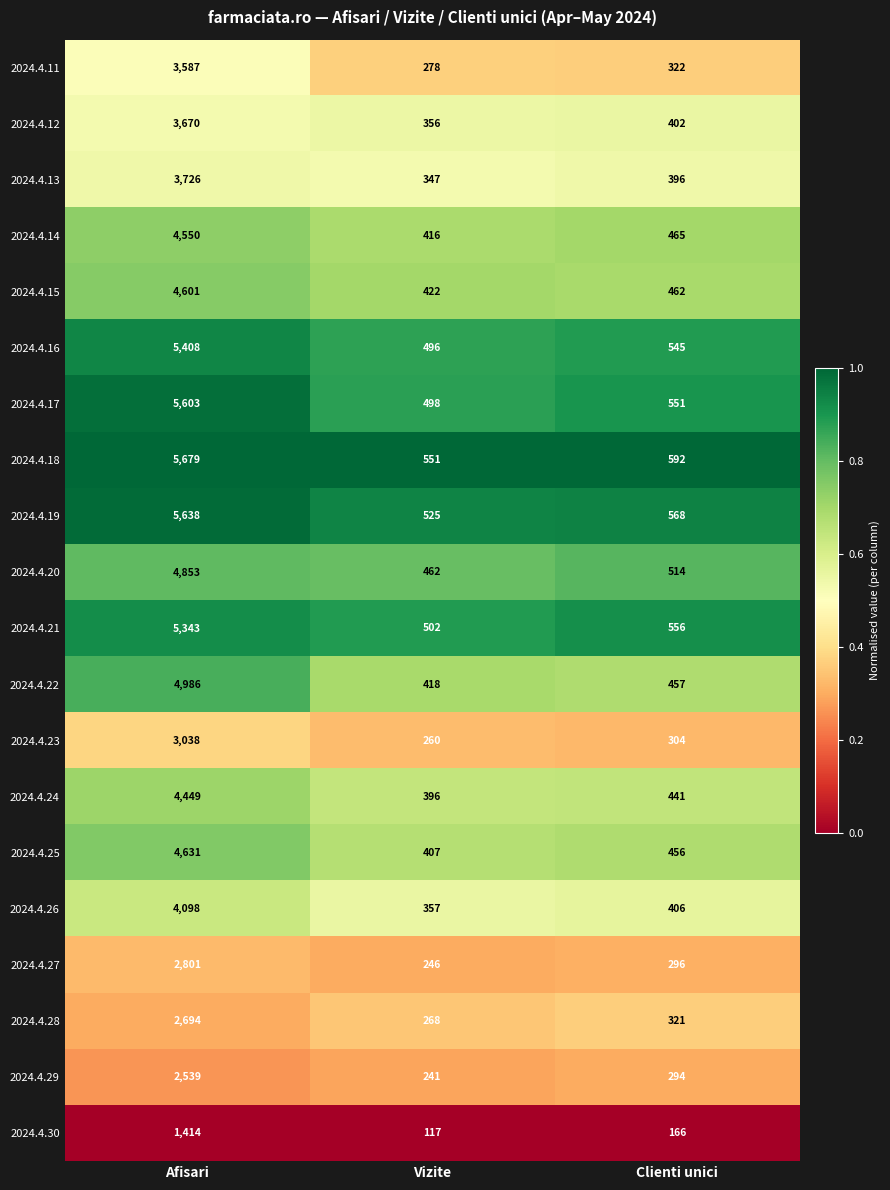

At which category does the chart reach its peak across all series?

Afisari